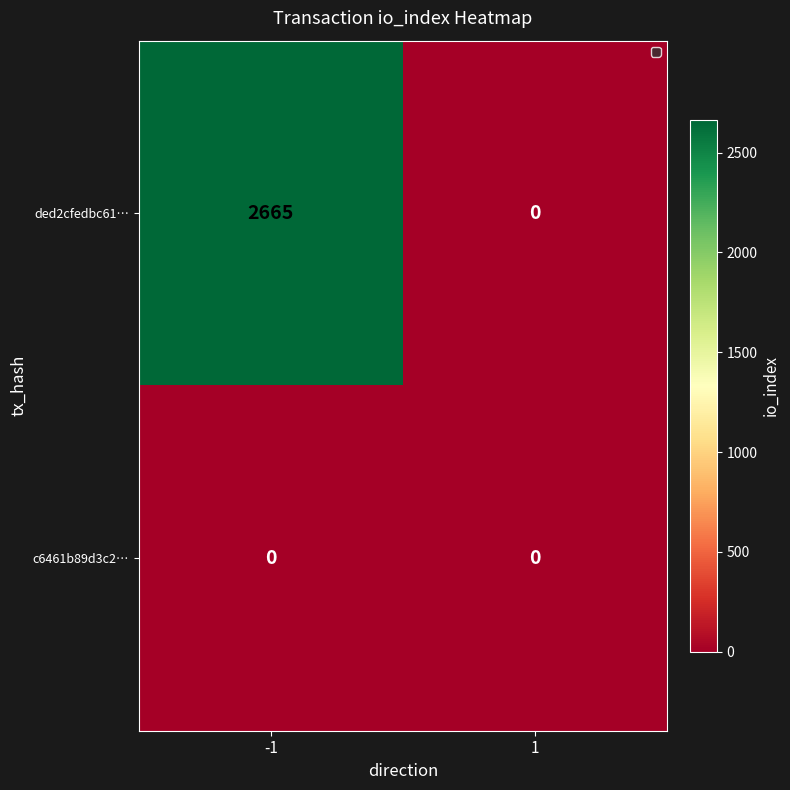

The value of ded2cfedbc61… at -1 is 1526. True or false?

False